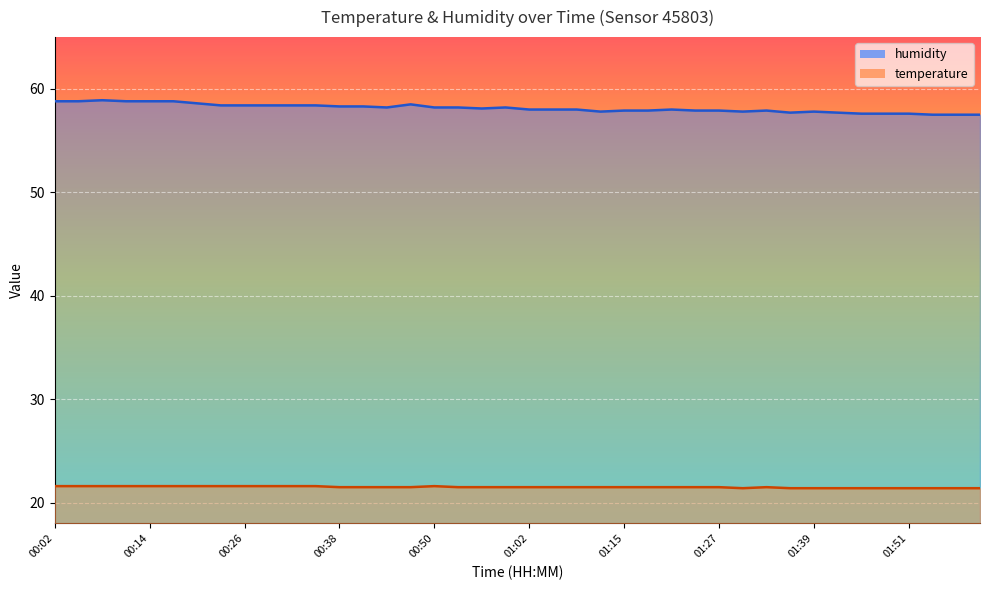

Which series changed the most between 01:02 and 01:12?

humidity